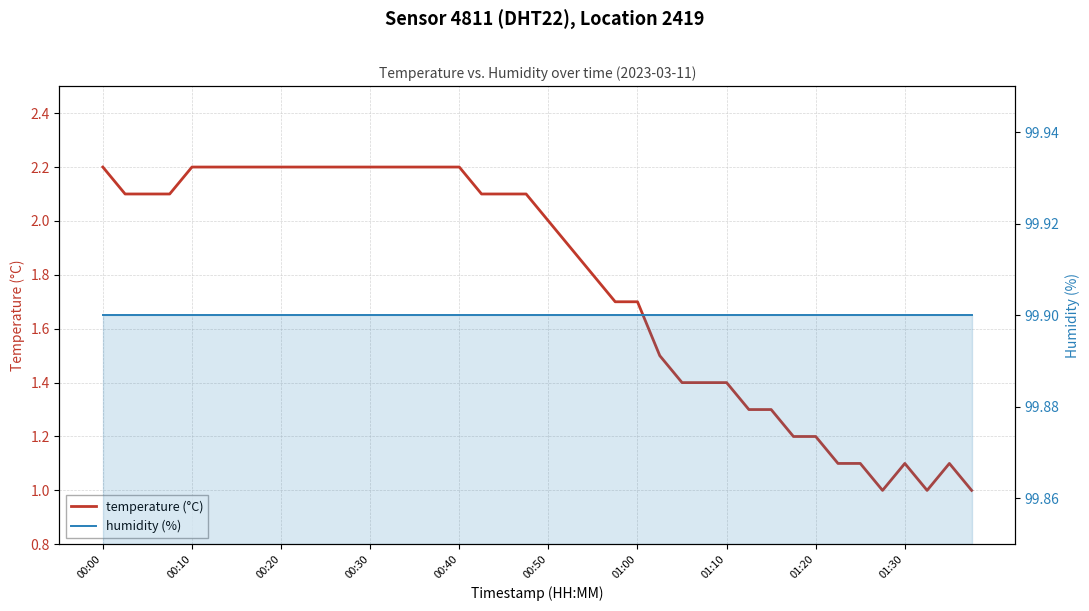

At which label does temperature (°C) first exceed 2?

00:00